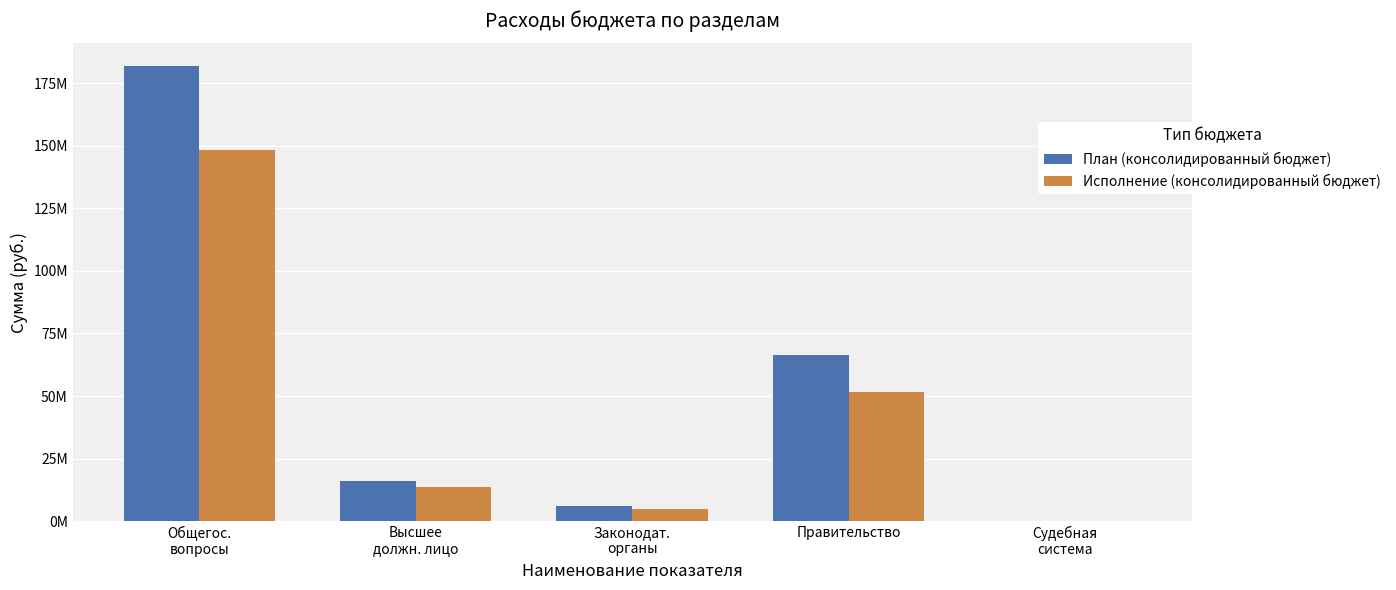

Which has a higher value, Общегос.
вопросы or Высшее
должн. лицо?

Общегос.
вопросы